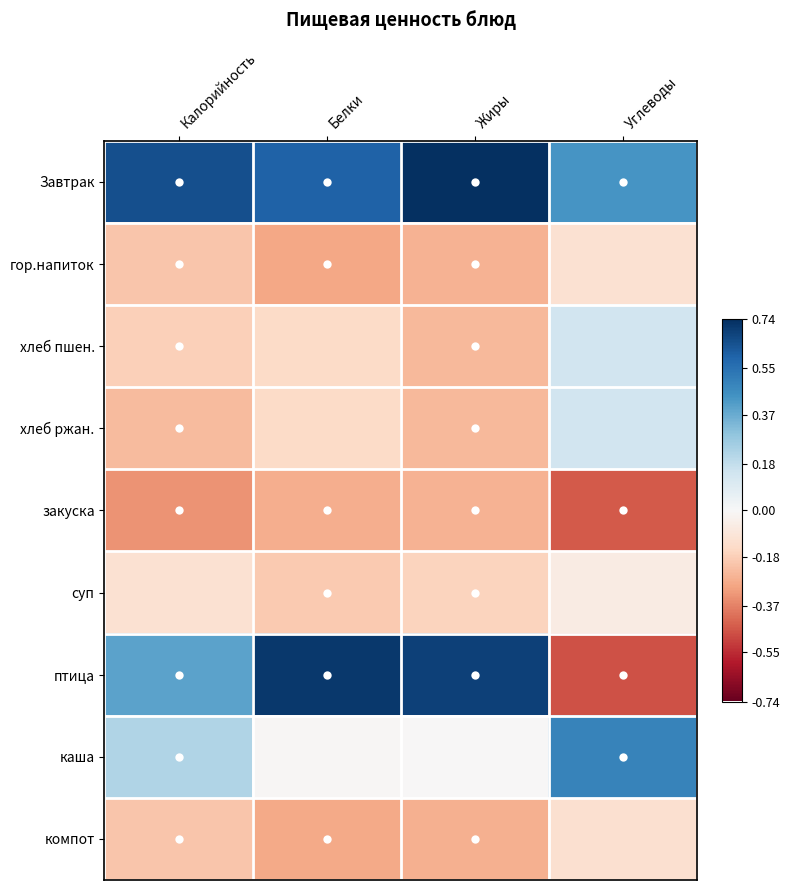

Reading right to left, extract all data points from this chart.

Завтрак: Углеводы=0.4	Жиры=0.7	Белки=0.6	Калорийность=0.6
гор.напиток: Углеводы=-0.1	Жиры=-0.3	Белки=-0.3	Калорийность=-0.2
хлеб пшен.: Углеводы=0.1	Жиры=-0.2	Белки=-0.1	Калорийность=-0.2
хлеб ржан.: Углеводы=0.1	Жиры=-0.2	Белки=-0.1	Калорийность=-0.2
закуска: Углеводы=-0.5	Жиры=-0.3	Белки=-0.3	Калорийность=-0.3
суп: Углеводы=-0.1	Жиры=-0.2	Белки=-0.2	Калорийность=-0.1
птица: Углеводы=-0.5	Жиры=0.7	Белки=0.7	Калорийность=0.4
каша: Углеводы=0.5	Жиры=-0.0	Белки=-0.0	Калорийность=0.2
компот: Углеводы=-0.1	Жиры=-0.3	Белки=-0.3	Калорийность=-0.2